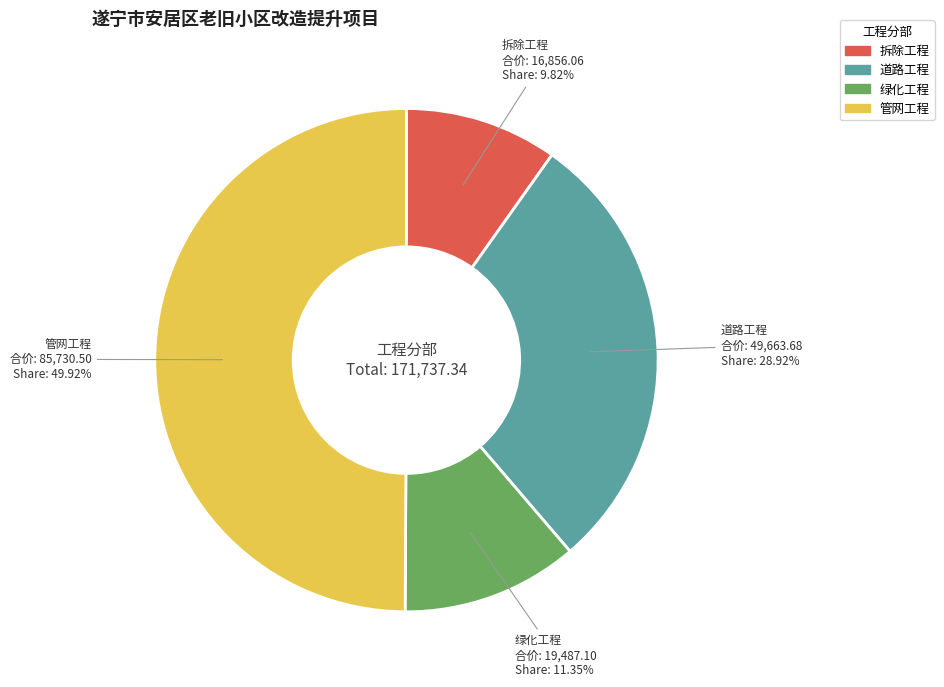

What percentage is the 道路工程 slice, to the nearest percent?

29%